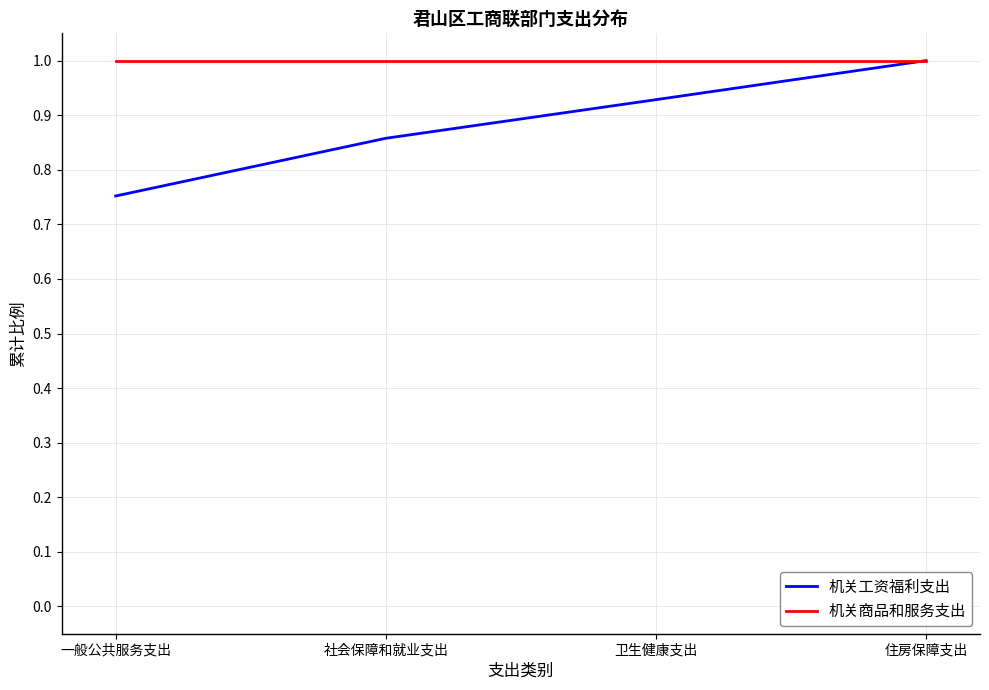

Which series changed the most between 一般公共服务支出 and 住房保障支出?

机关工资福利支出